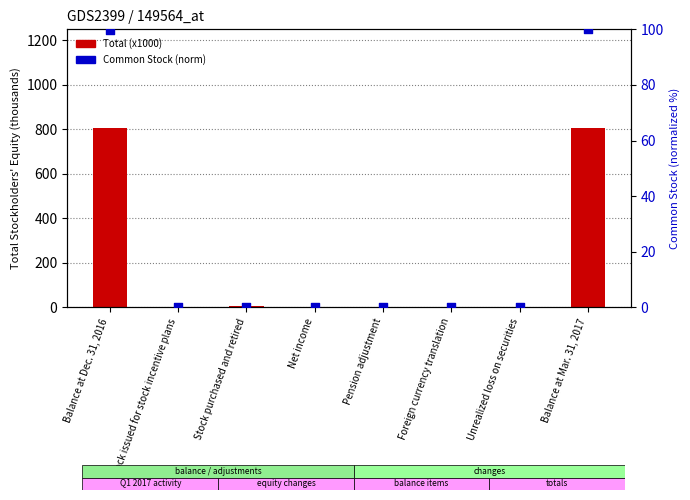

Is the value of Common Stock (norm) at Unrealized loss on securities greater than the value of Total (x1000) at Balance at Dec. 31, 2016?

No